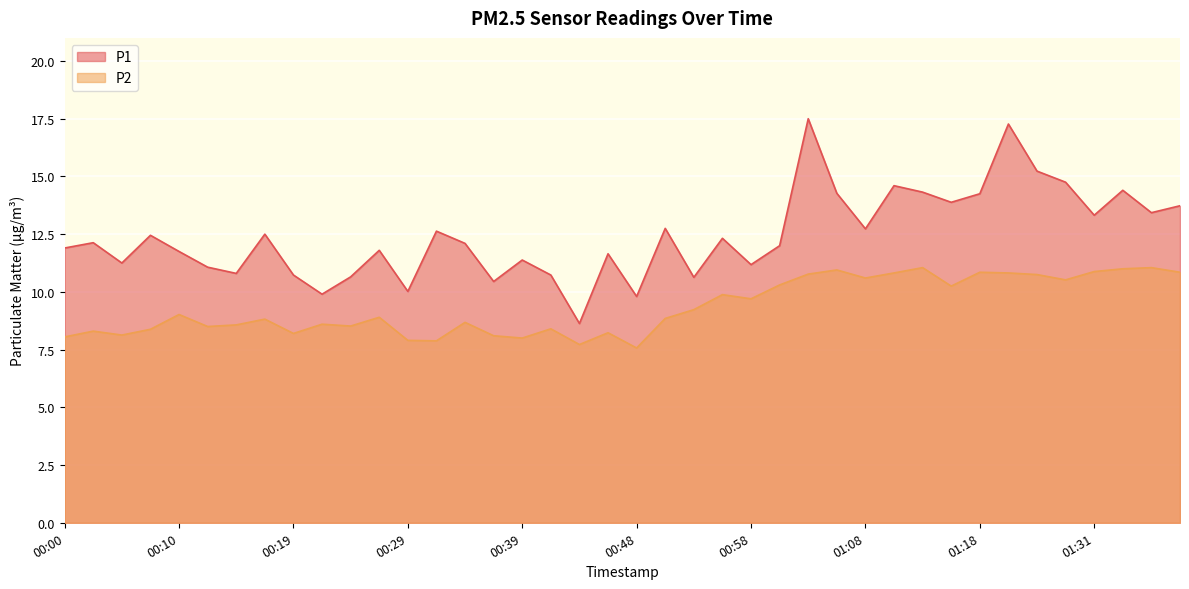

Rank the series by their average value, from highest to lowest.

P1, P2